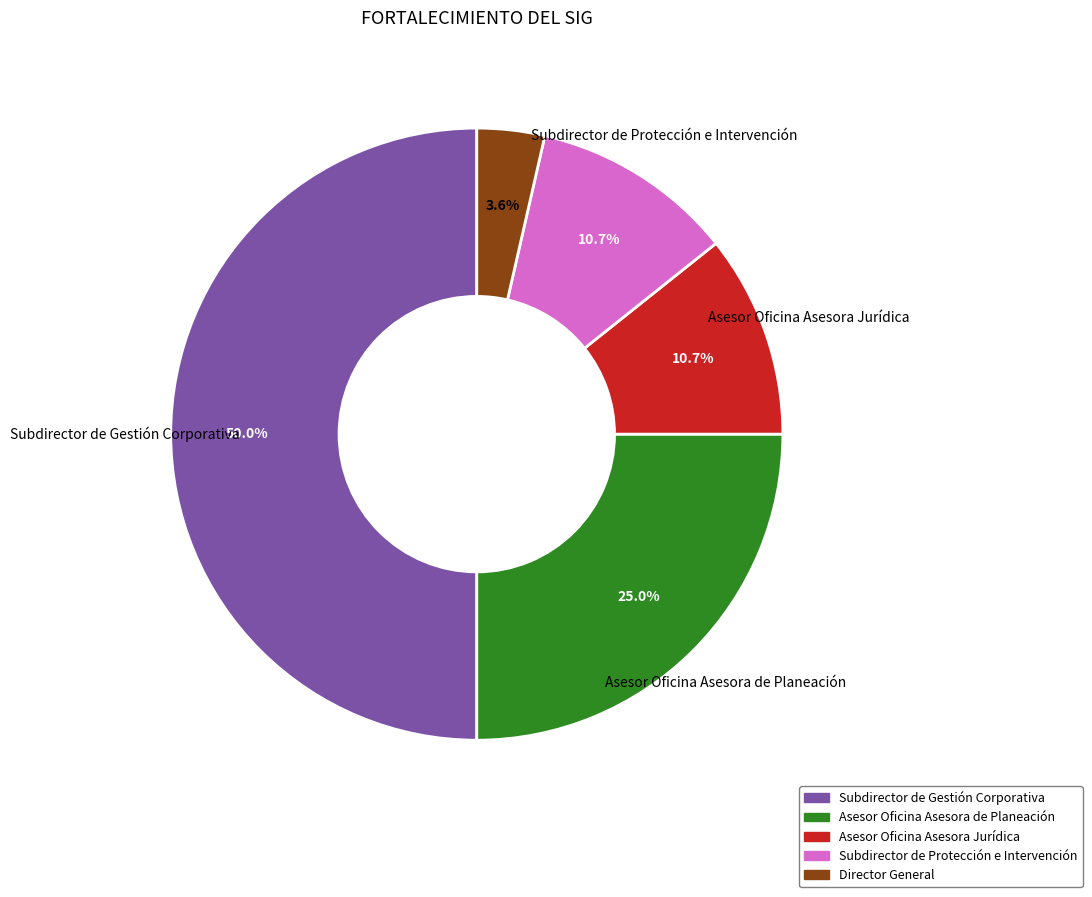

Count the number of slices in the pie.

5